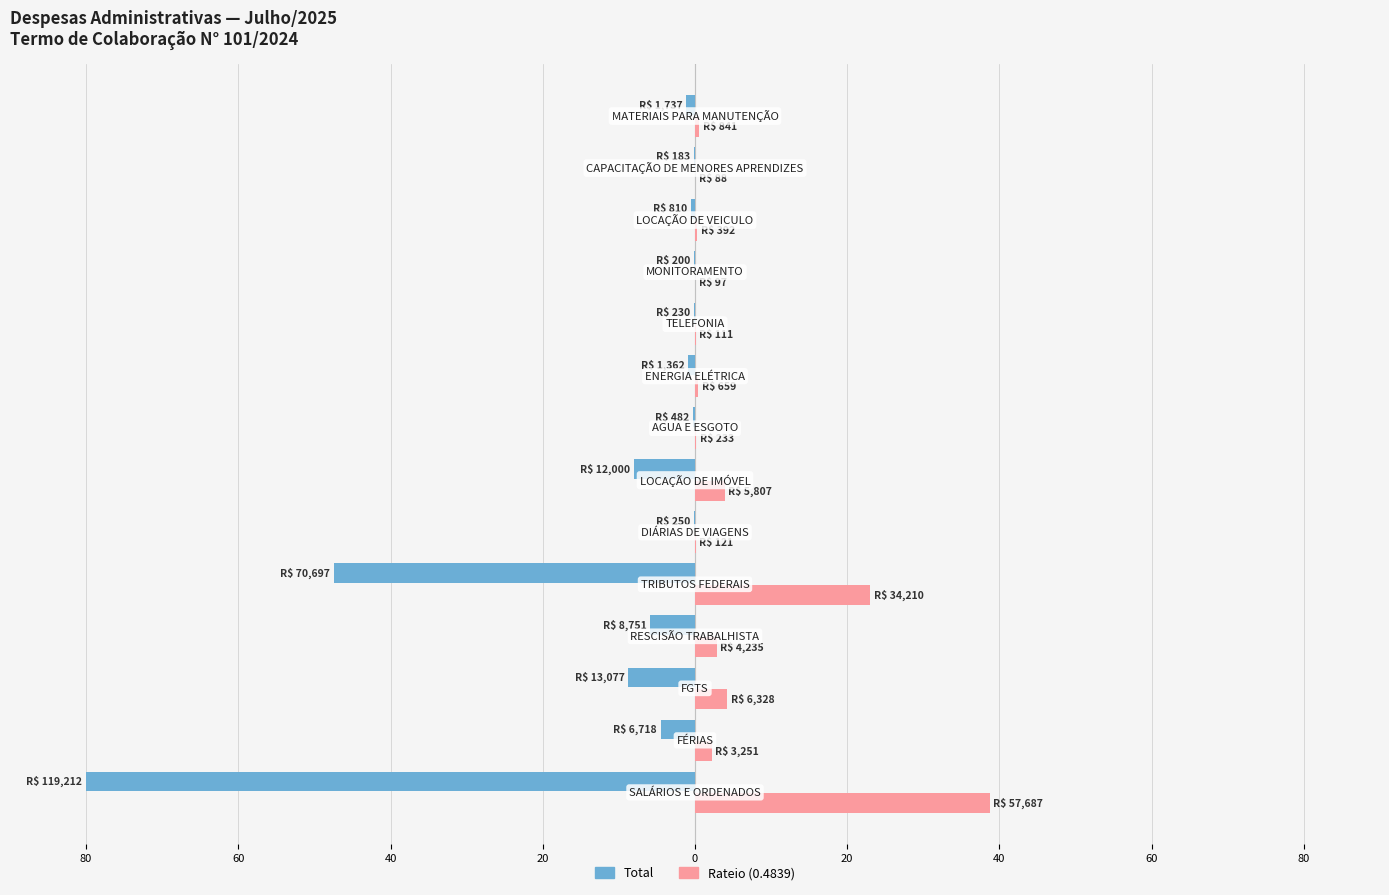

What are all the series names shown in the legend?

Total, Rateio (0.4839)